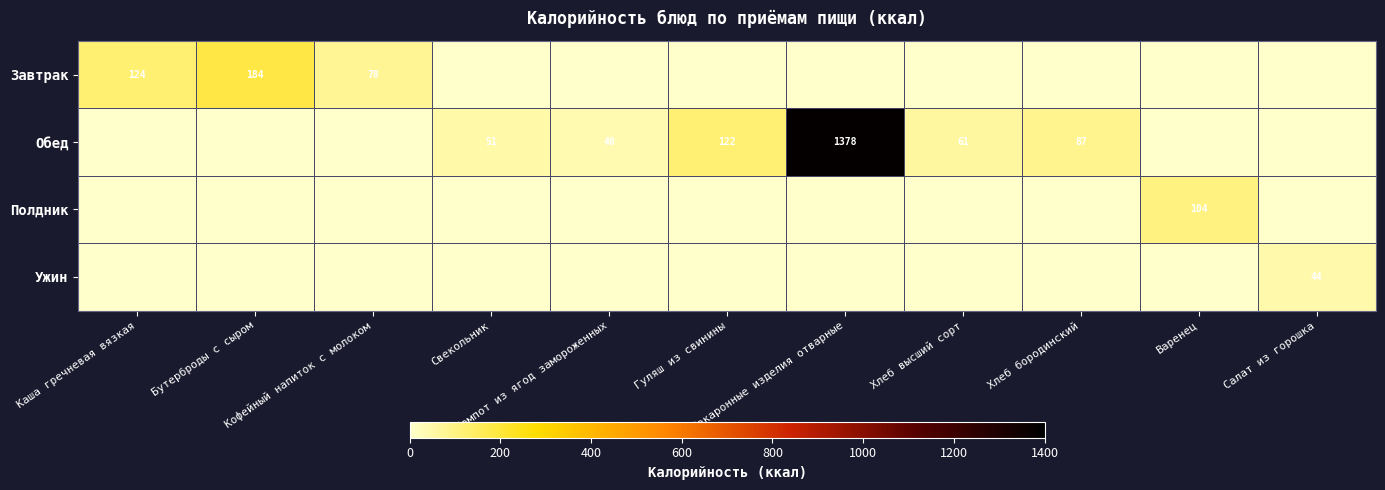

How many series are shown in this chart?

4